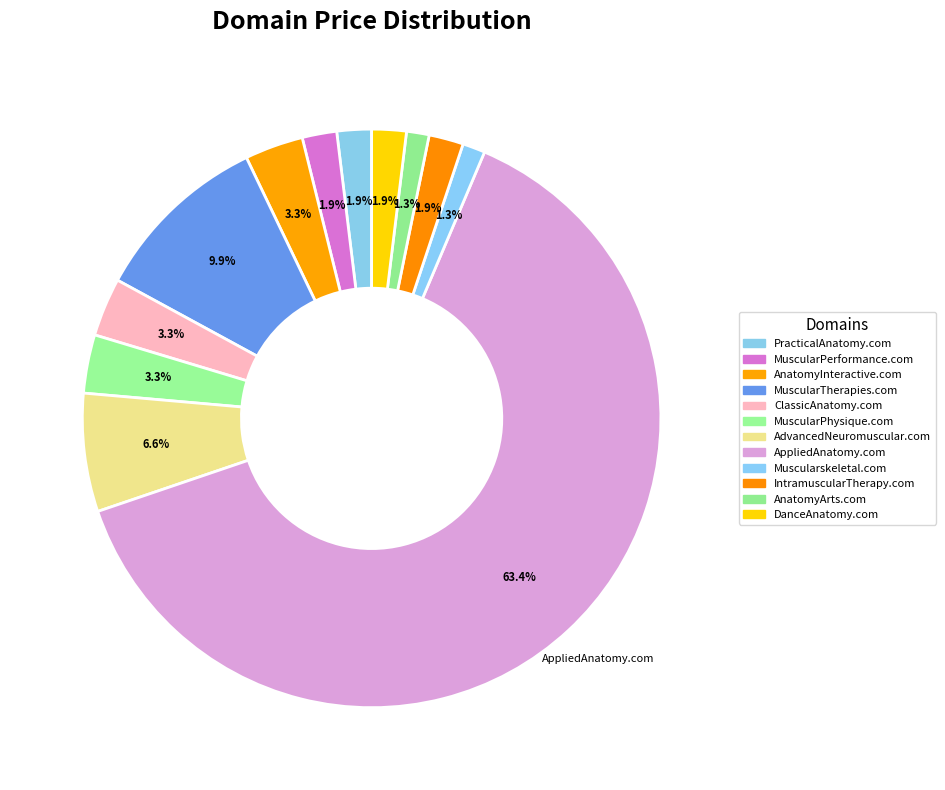

Count the number of slices in the pie.

12